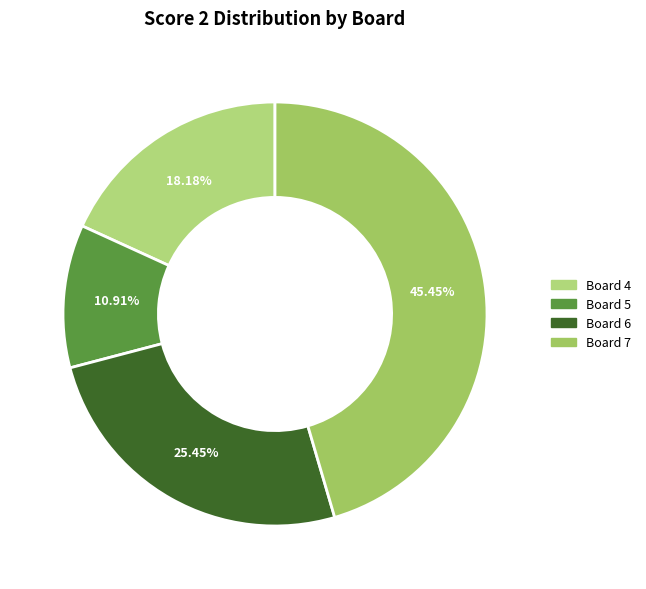

Does any single category account for the majority?

No